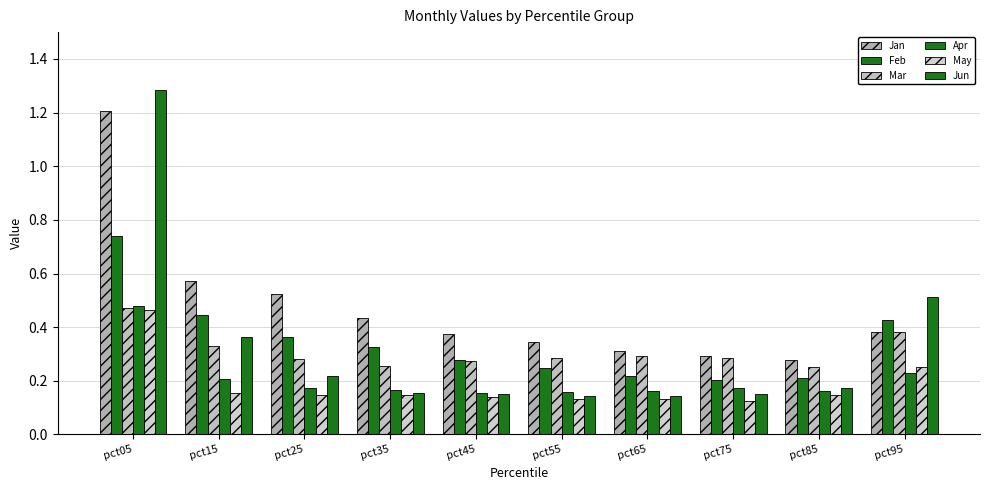

At pct35, list the series in order from smallest to largest.

May, Jun, Apr, Mar, Feb, Jan